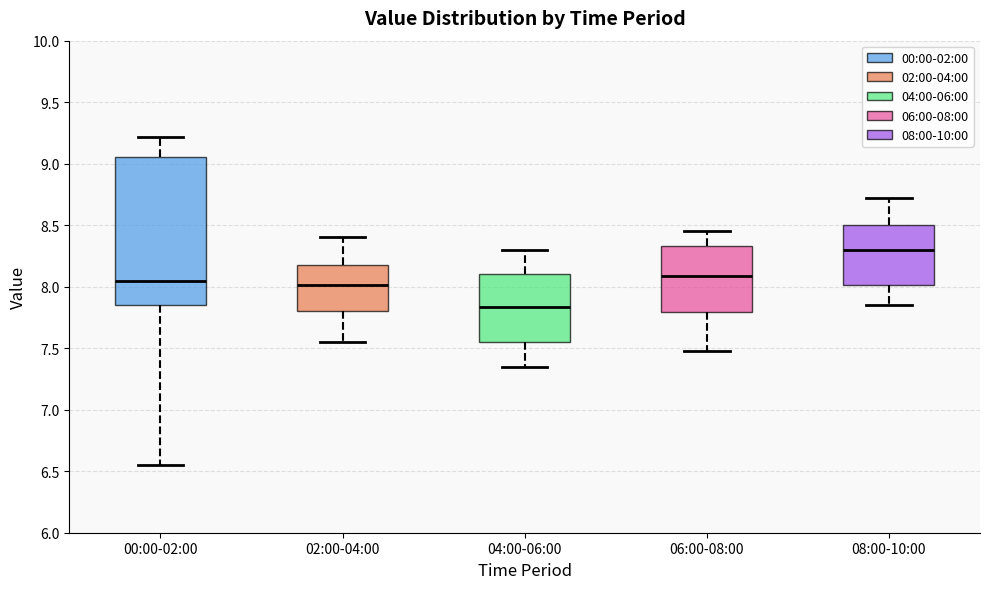

Reading left to right, transcribe this box plot: for each box, give where its median line is, the range the box spans, and where its two whiskers end, as read against the y-axis. The values are not printed on the chart, so give them approximately, as read against the axis.

00:00-02:00: median 8.05, box 7.85 to 9.05, whiskers 6.55 to 9.20
02:00-04:00: median 8.00, box 7.80 to 8.20, whiskers 7.55 to 8.40
04:00-06:00: median 7.85, box 7.55 to 8.10, whiskers 7.35 to 8.30
06:00-08:00: median 8.10, box 7.80 to 8.35, whiskers 7.50 to 8.45
08:00-10:00: median 8.30, box 8.00 to 8.50, whiskers 7.85 to 8.70